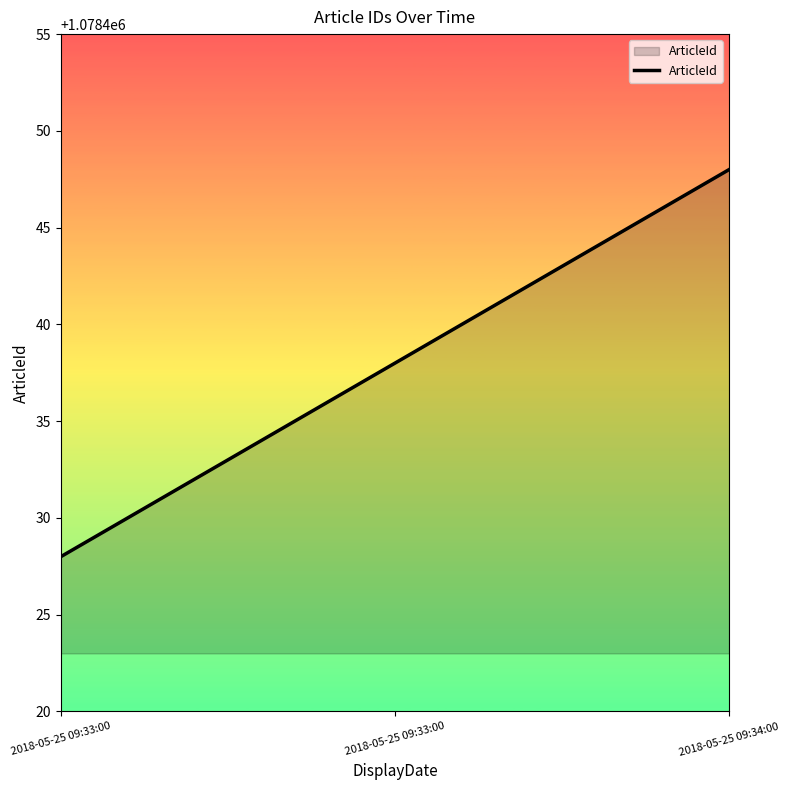

Rank the categories by value from lowest to highest.

2018-05-25 09:33:00, 2018-05-25 09:33:00, 2018-05-25 09:34:00